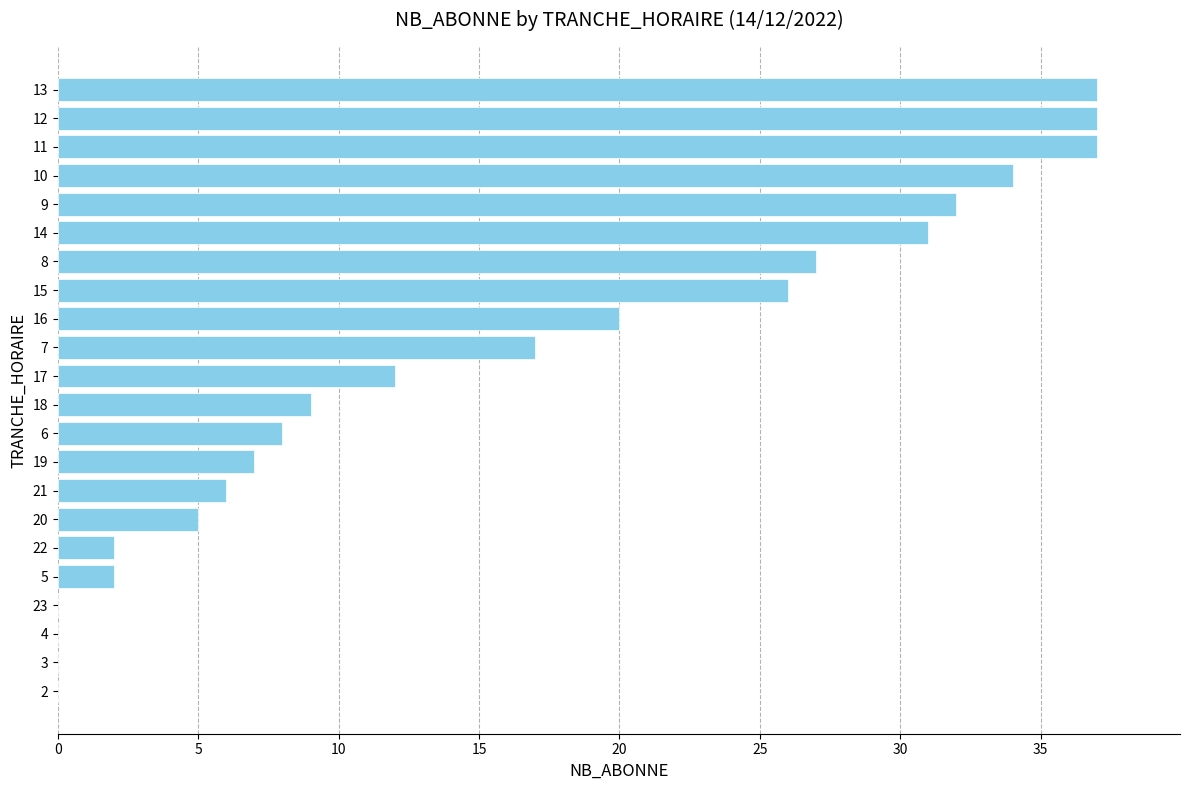

Approximately how many times larger is the value at 7 compared to 17?

1.4